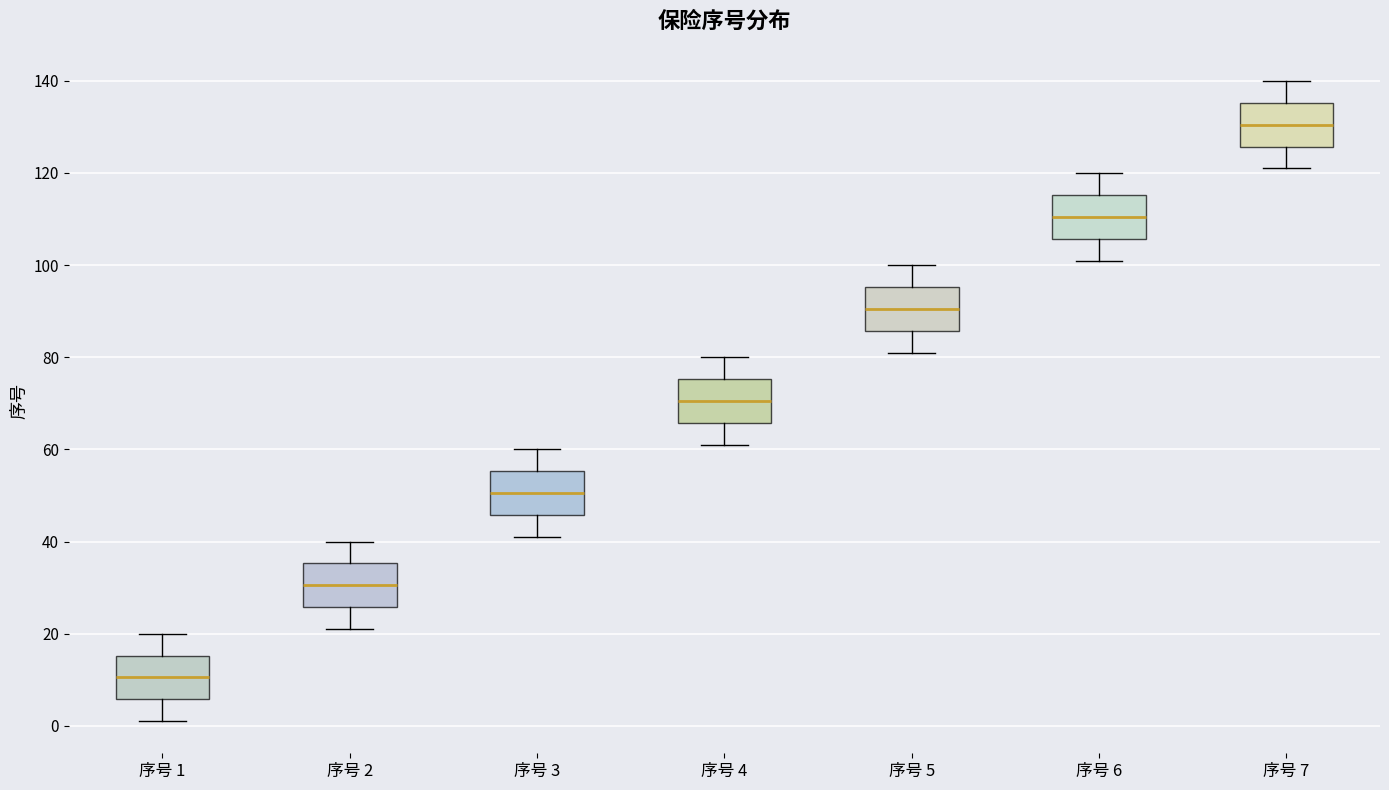

Reading left to right, read every box against the y-axis: the position of its median line, the range the box covers, and the ends of its whiskers. The values are not printed on the chart, so give them approximately, as read against the axis.

序号 1: median 10, box 6 to 16, whiskers 2 to 20
序号 2: median 30, box 26 to 36, whiskers 22 to 40
序号 3: median 50, box 46 to 56, whiskers 42 to 60
序号 4: median 70, box 66 to 76, whiskers 62 to 80
序号 5: median 90, box 86 to 96, whiskers 82 to 100
序号 6: median 110, box 106 to 116, whiskers 102 to 120
序号 7: median 130, box 126 to 136, whiskers 122 to 140